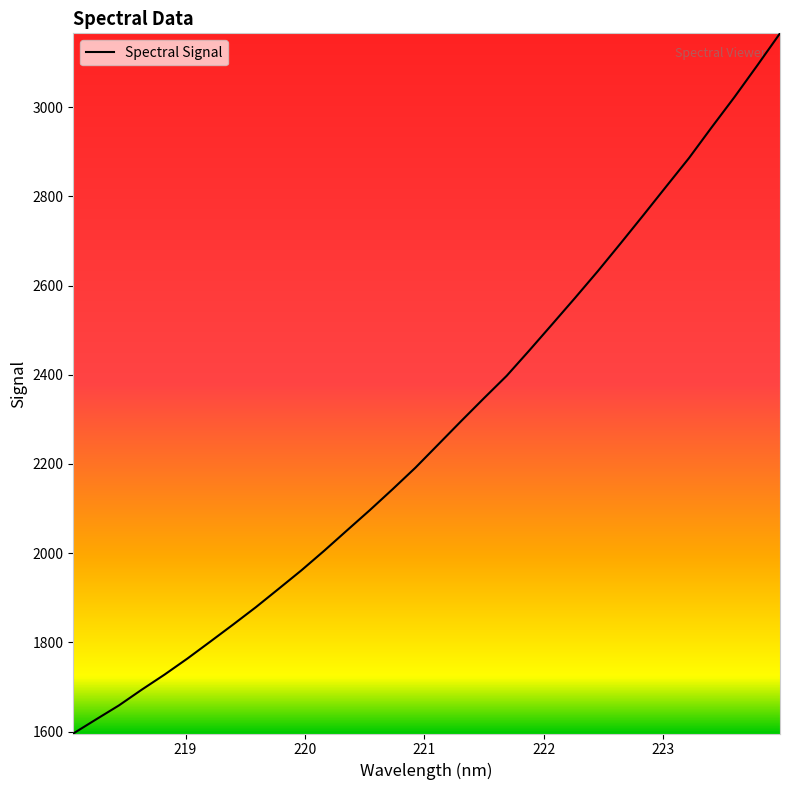

How many lines are shown in the chart?

1